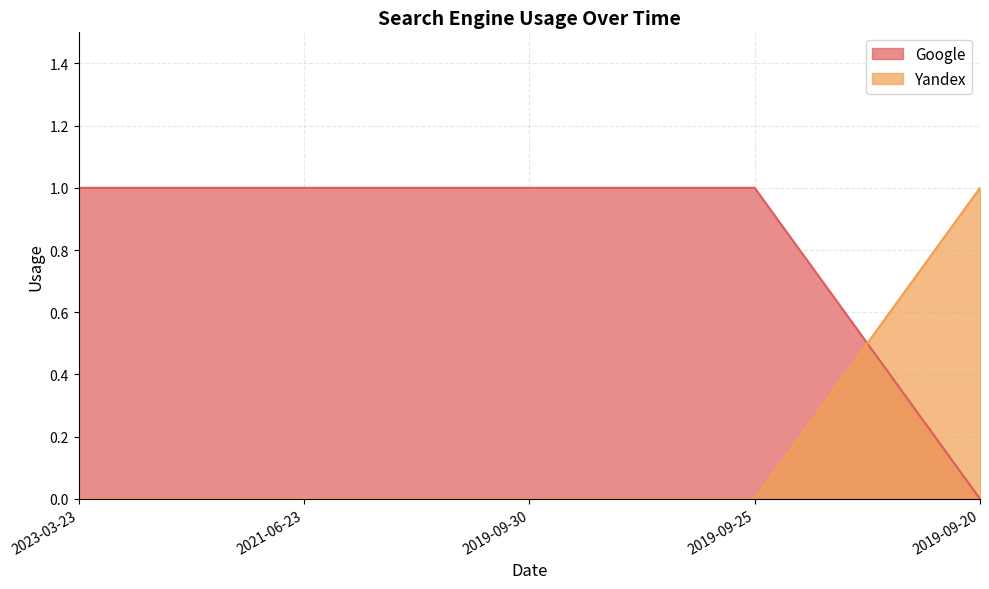

What is the total value across all series at 2023-03-23?

1